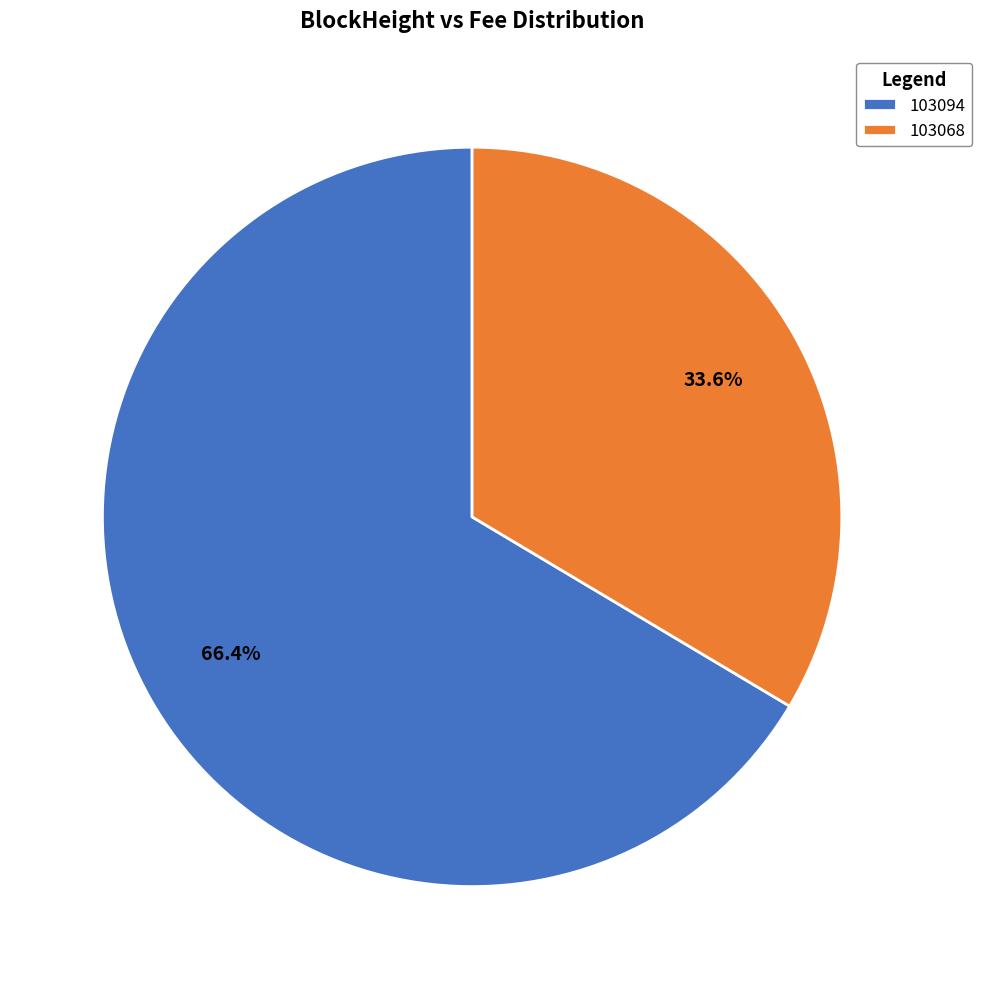

Does 103068 account for over 50% of the chart?

No